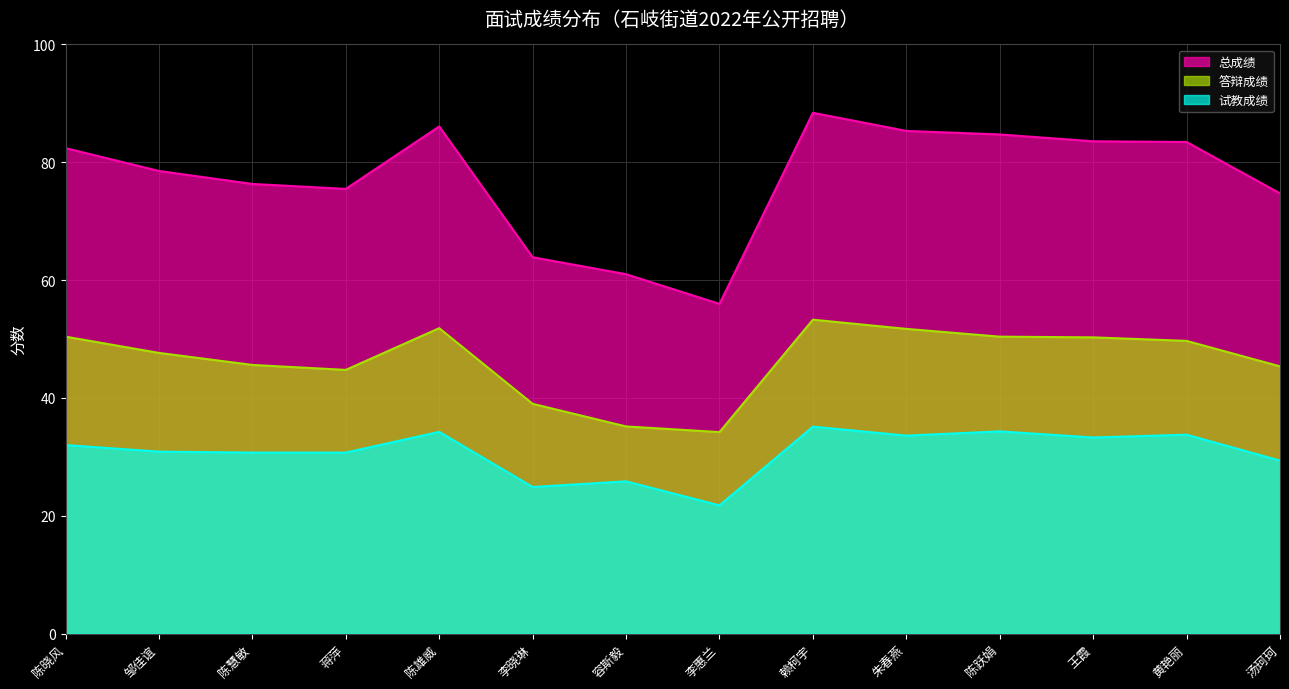

How many lines are shown in the chart?

3